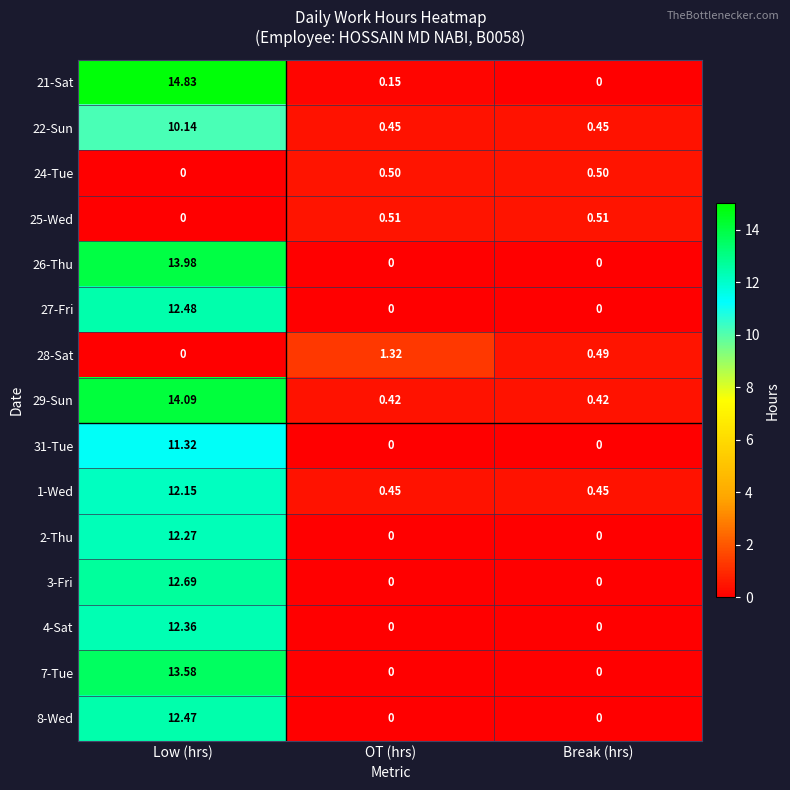

Rank the categories by 28-Sat value from highest to lowest.

OT (hrs), Break (hrs), Low (hrs)